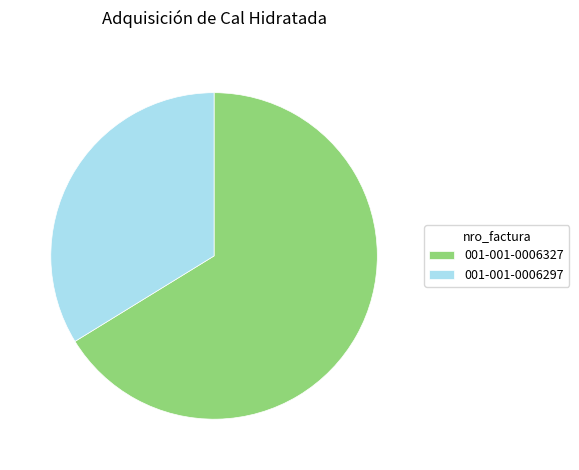

Between 001-001-0006327 and 001-001-0006297, which is larger?

001-001-0006327